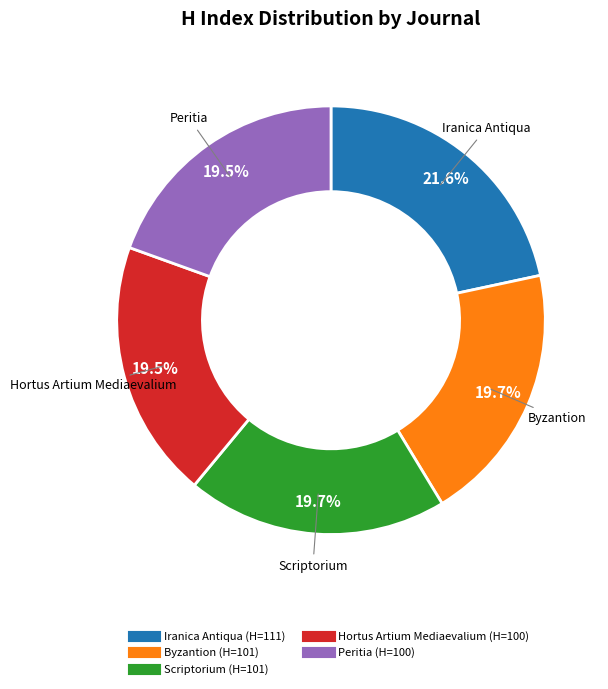

Does Byzantion account for over 50% of the chart?

No